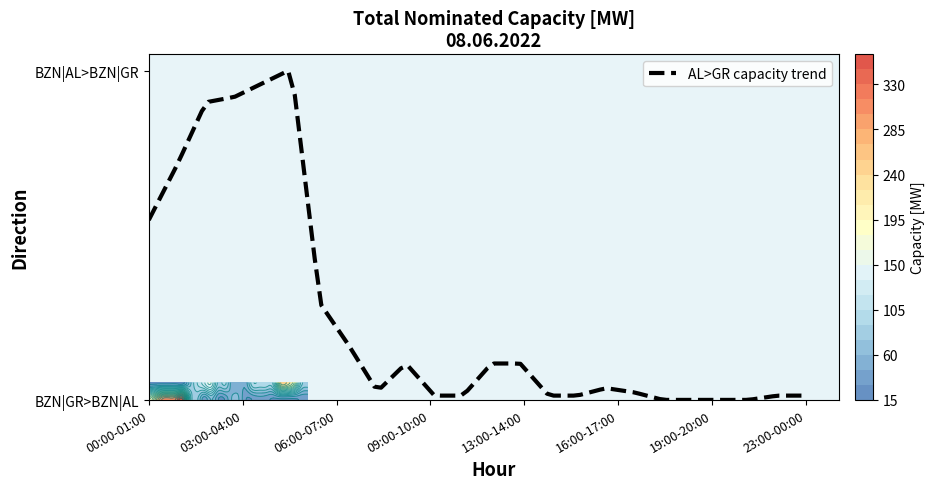

What is the difference between the second highest and second lowest values in the BZN|AL > BZN|GR Total (legacy) [MW] series?

296